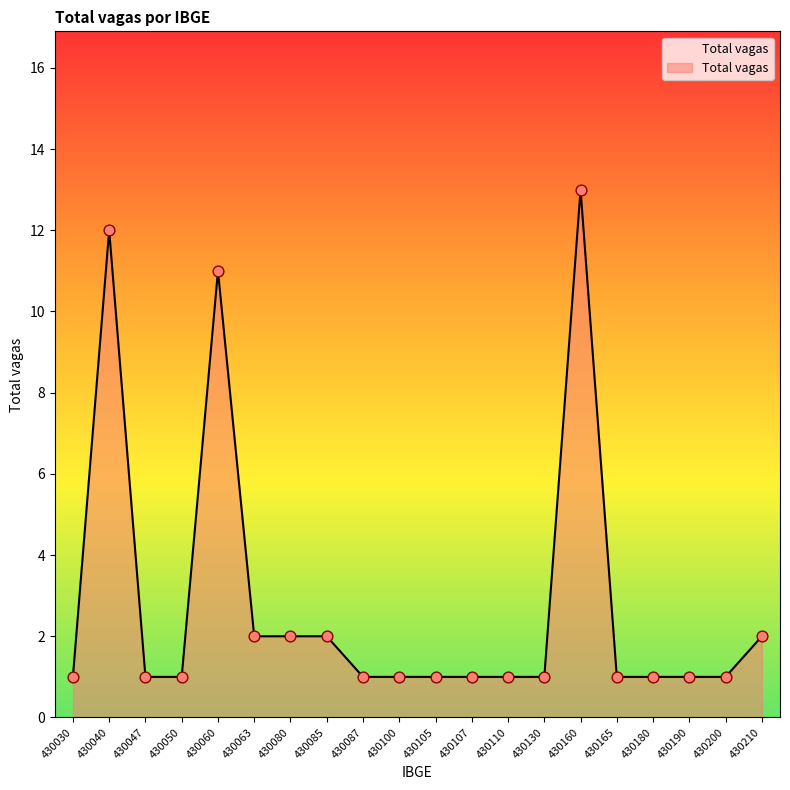

Approximately how many times larger is the value at 430050 compared to 430165?

1.0